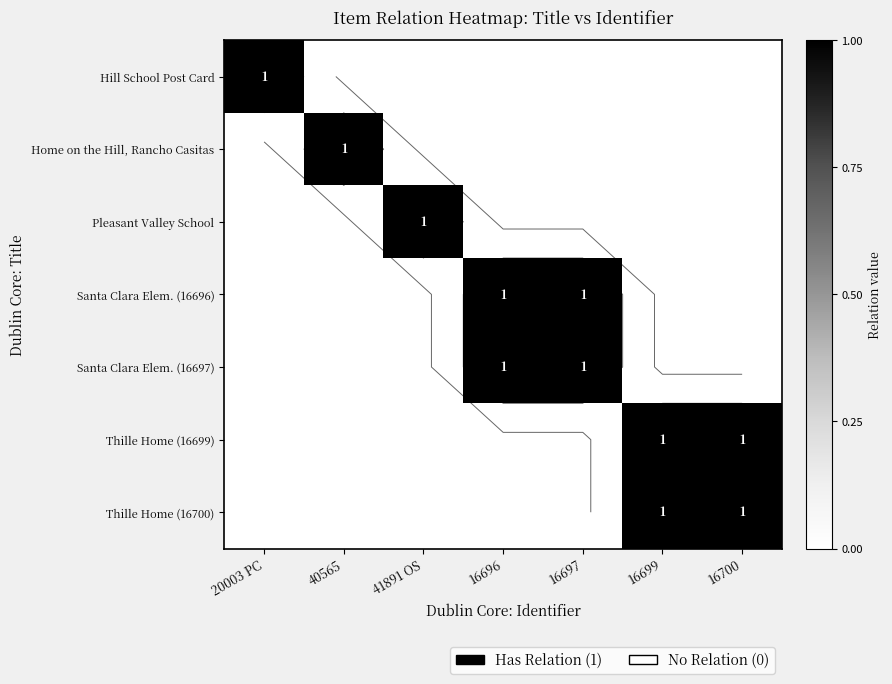

What is the difference between the maximum and minimum values in the Home on the Hill, Rancho Casitas series?

1